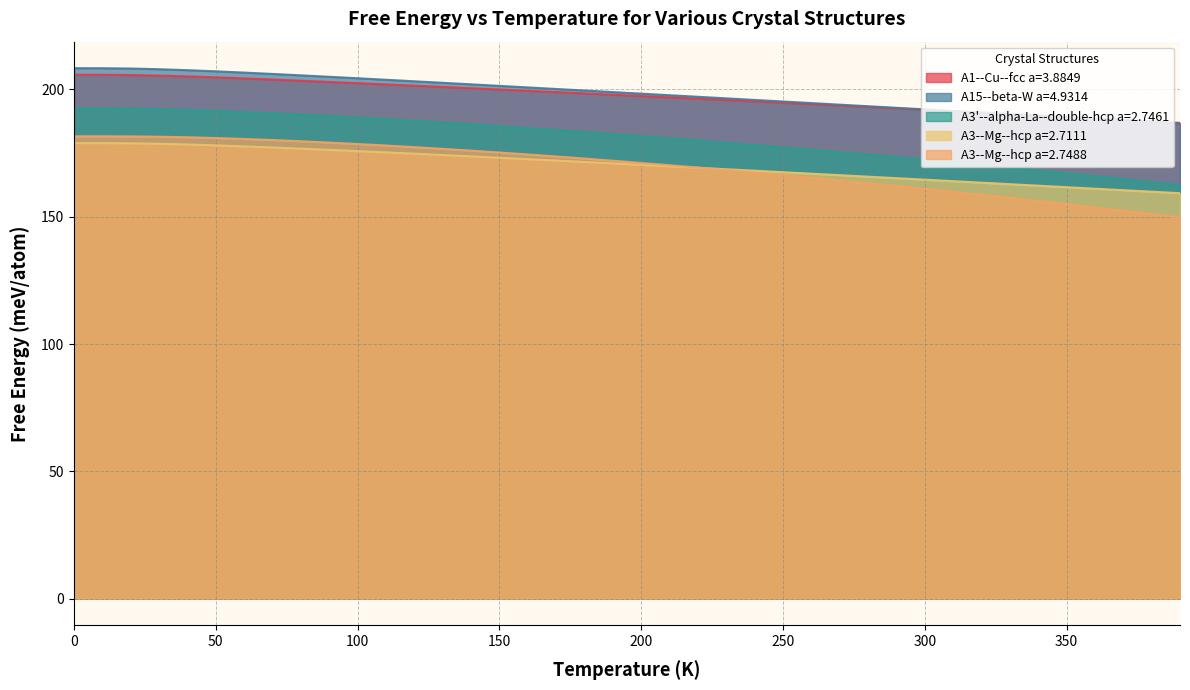

What is the approximate value of A3--Mg--hcp a=2.7111 at 250?

167.5